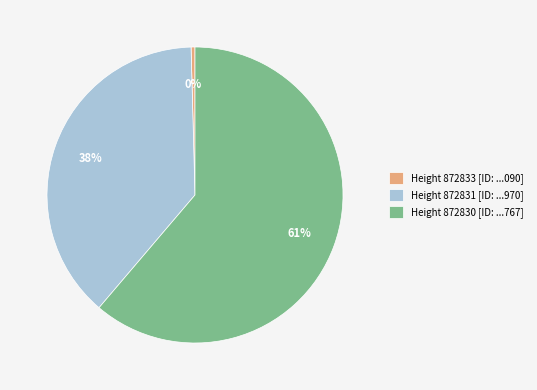

What is the smallest slice in the pie chart?

Height 872833 [ID: ...090]